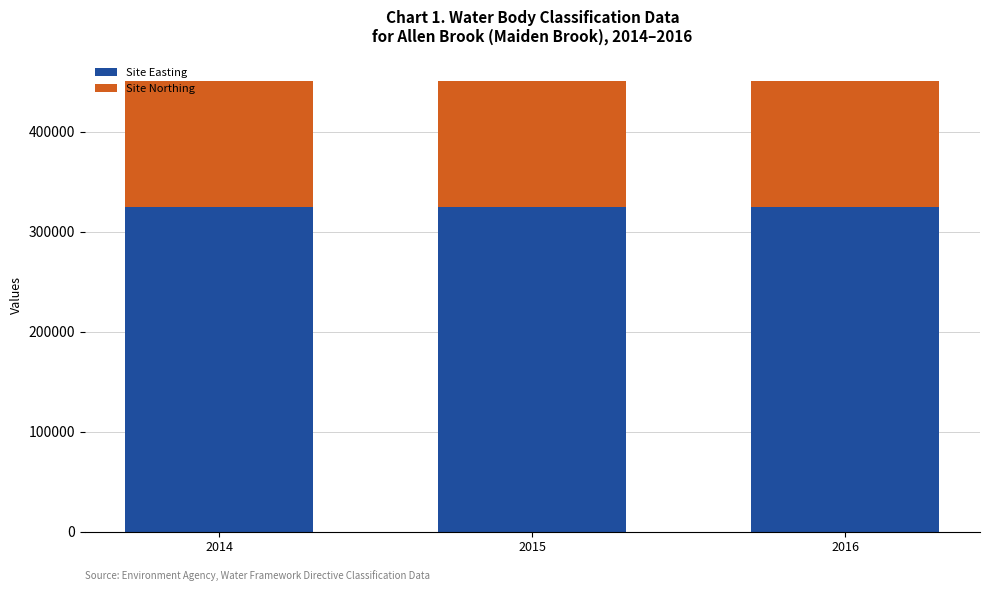

What is the total value across all series at 2015?

450817